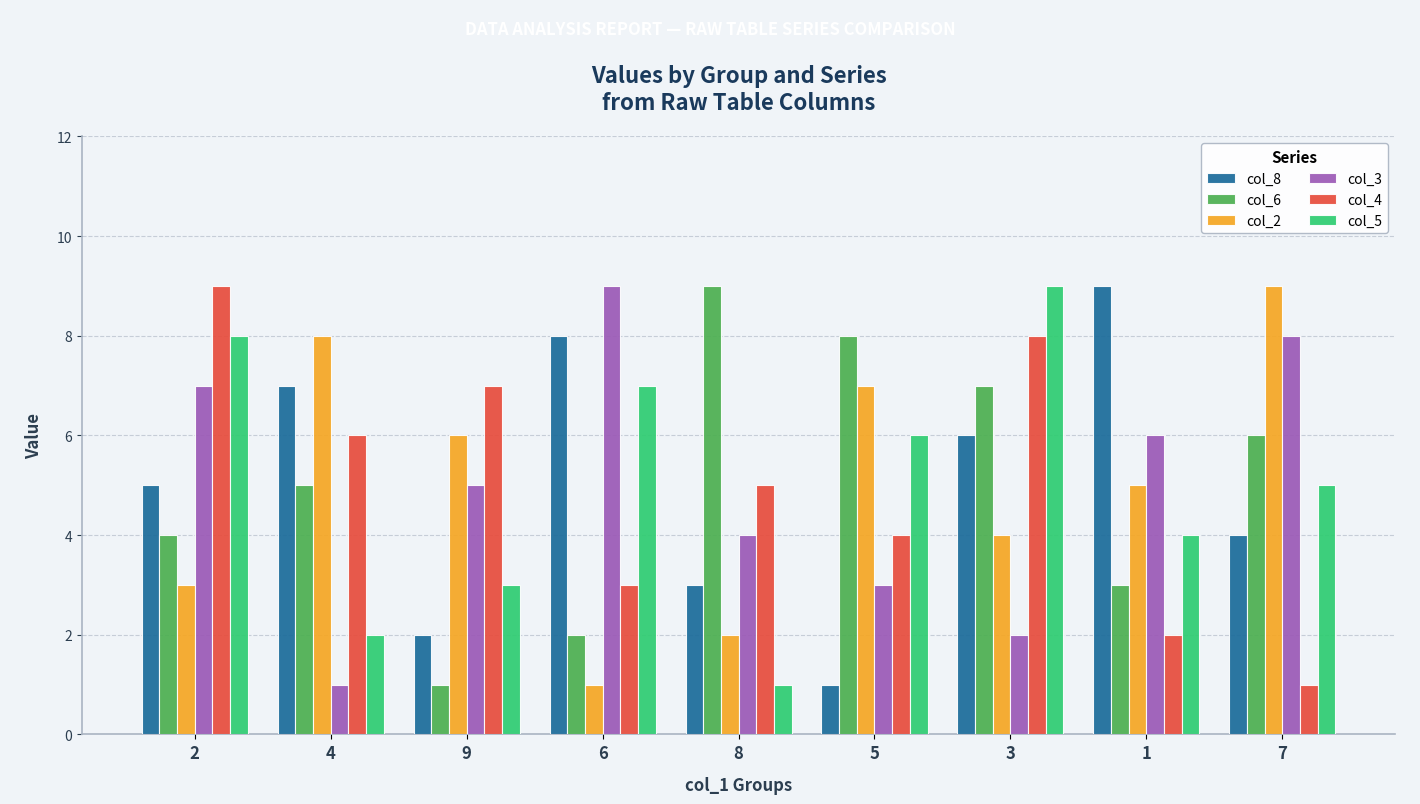

Rank the series at 9 from highest to lowest value.

col_4, col_2, col_3, col_5, col_8, col_6